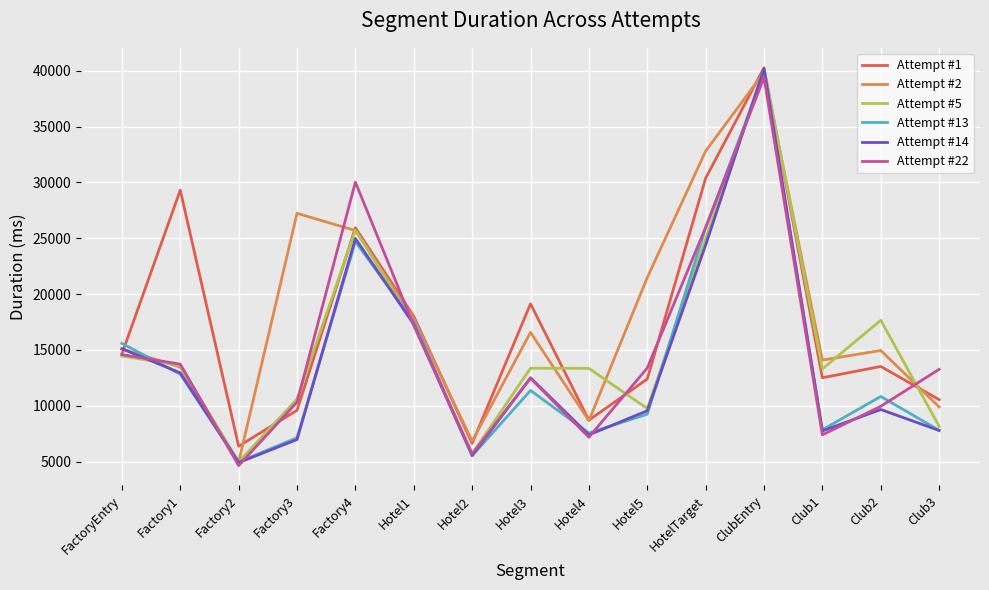

What is the average value of the Attempt #1 series?

17193